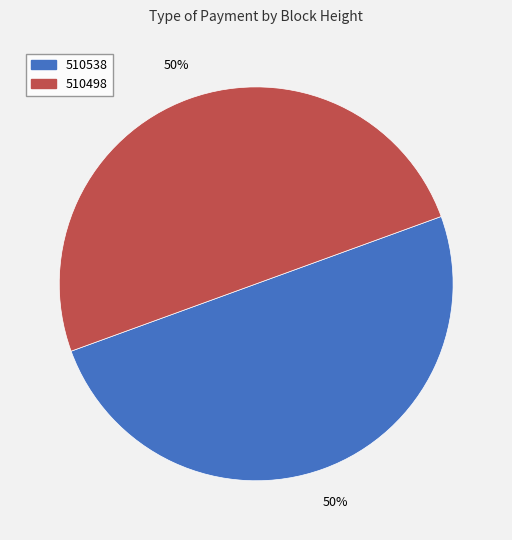

What percentage is the 510498 slice, to the nearest percent?

50%